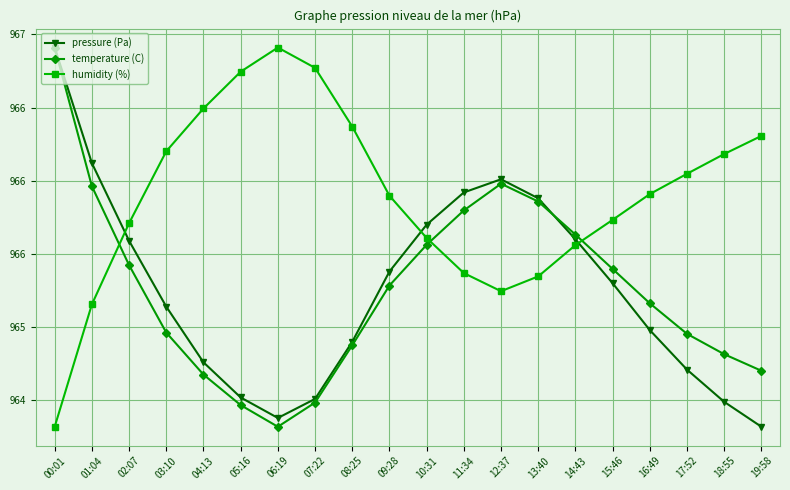

What is the difference between the maximum and minimum values in the pressure (Pa) series?

2.6